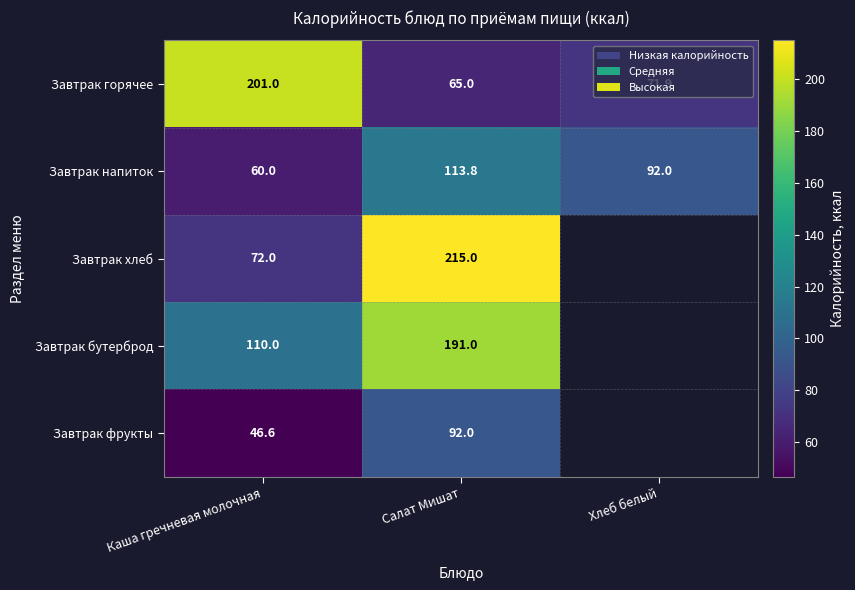

At which category is the sum across all series the highest?

Салат Мишат